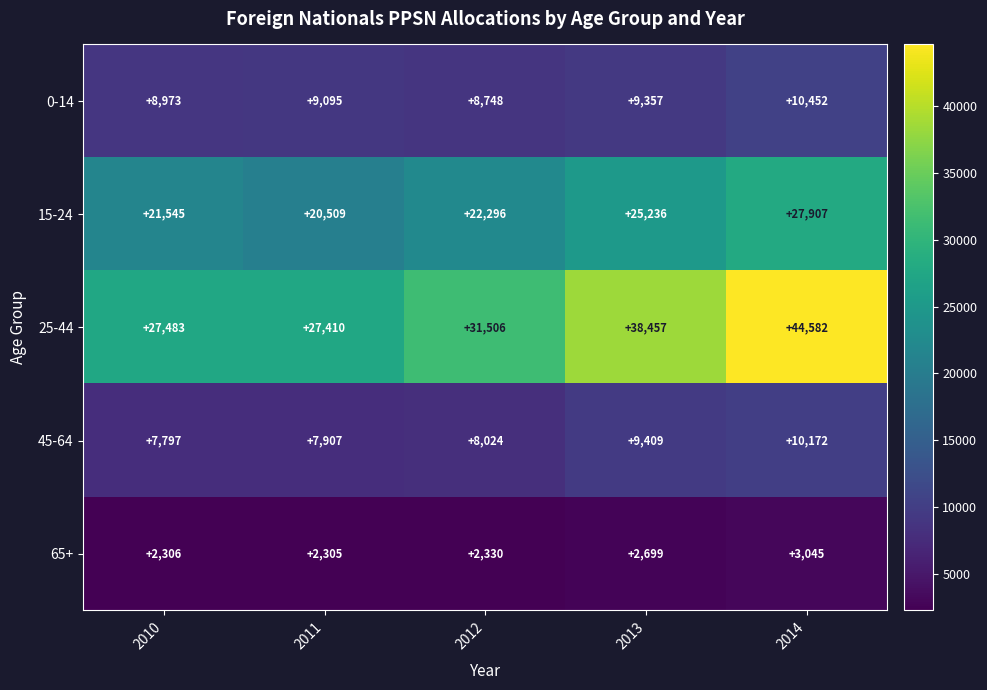

Which series has the largest total across all categories?

25-44